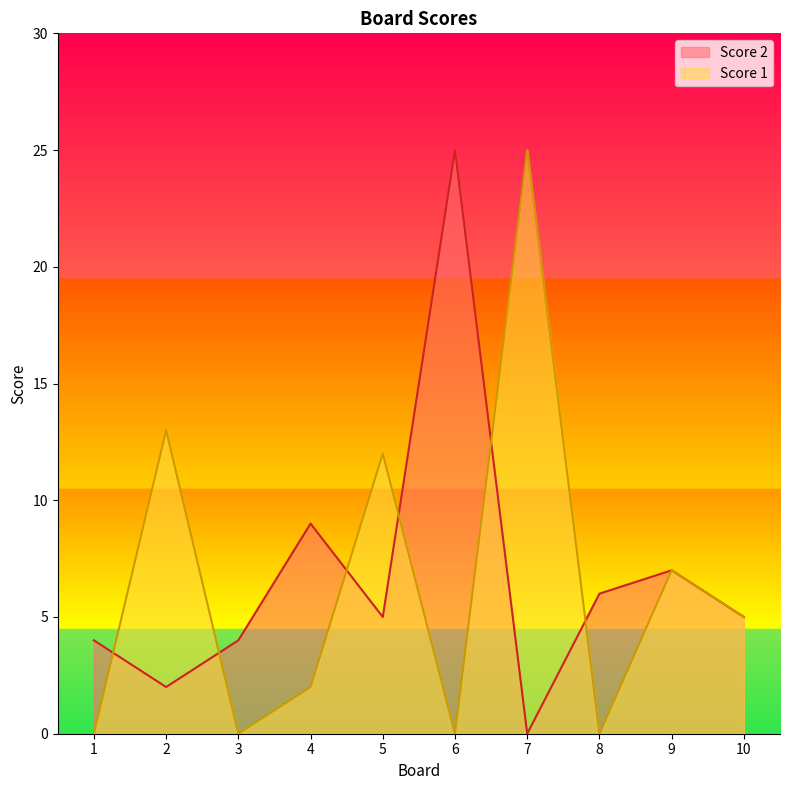

How many interior local peaks does the Score 2 series have?

3